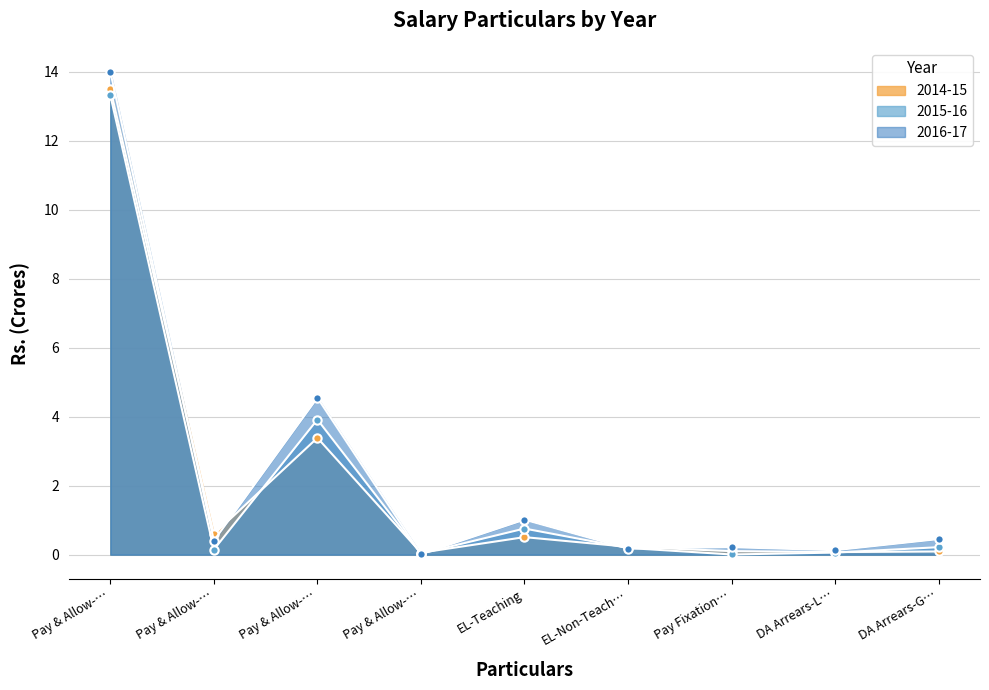

True or false: 2014-15 has more than 2 interior local peaks.

False